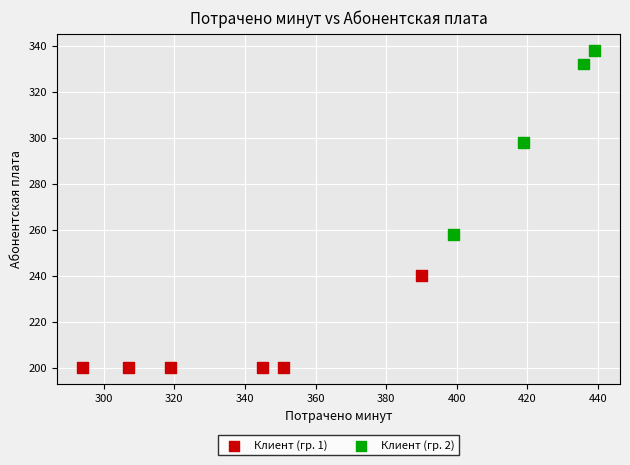

What Y value in the scatter plot is closest to 269?

258